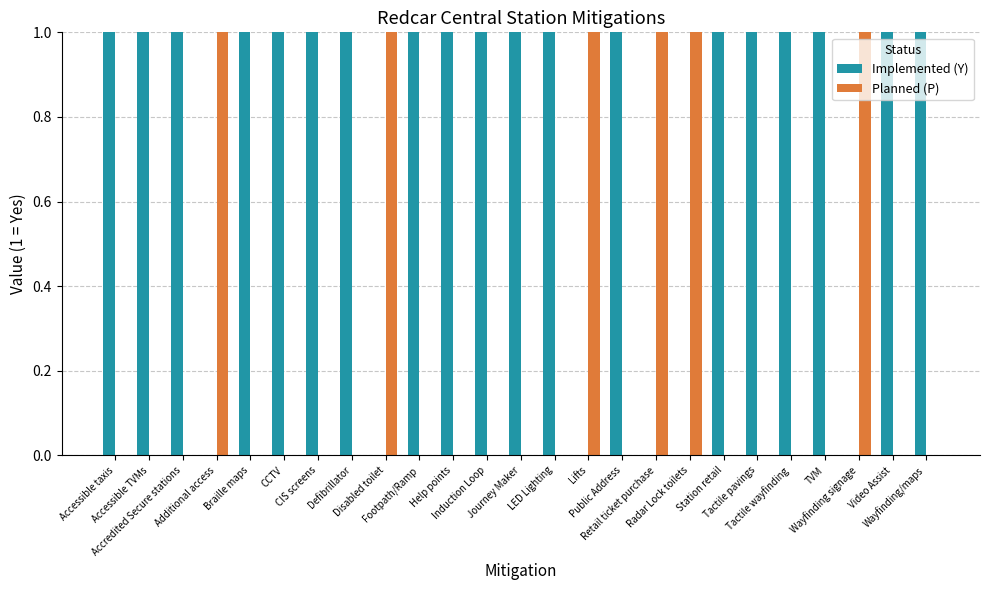

What is the value of the Implemented (Y) bar at the 8th from the left?

1